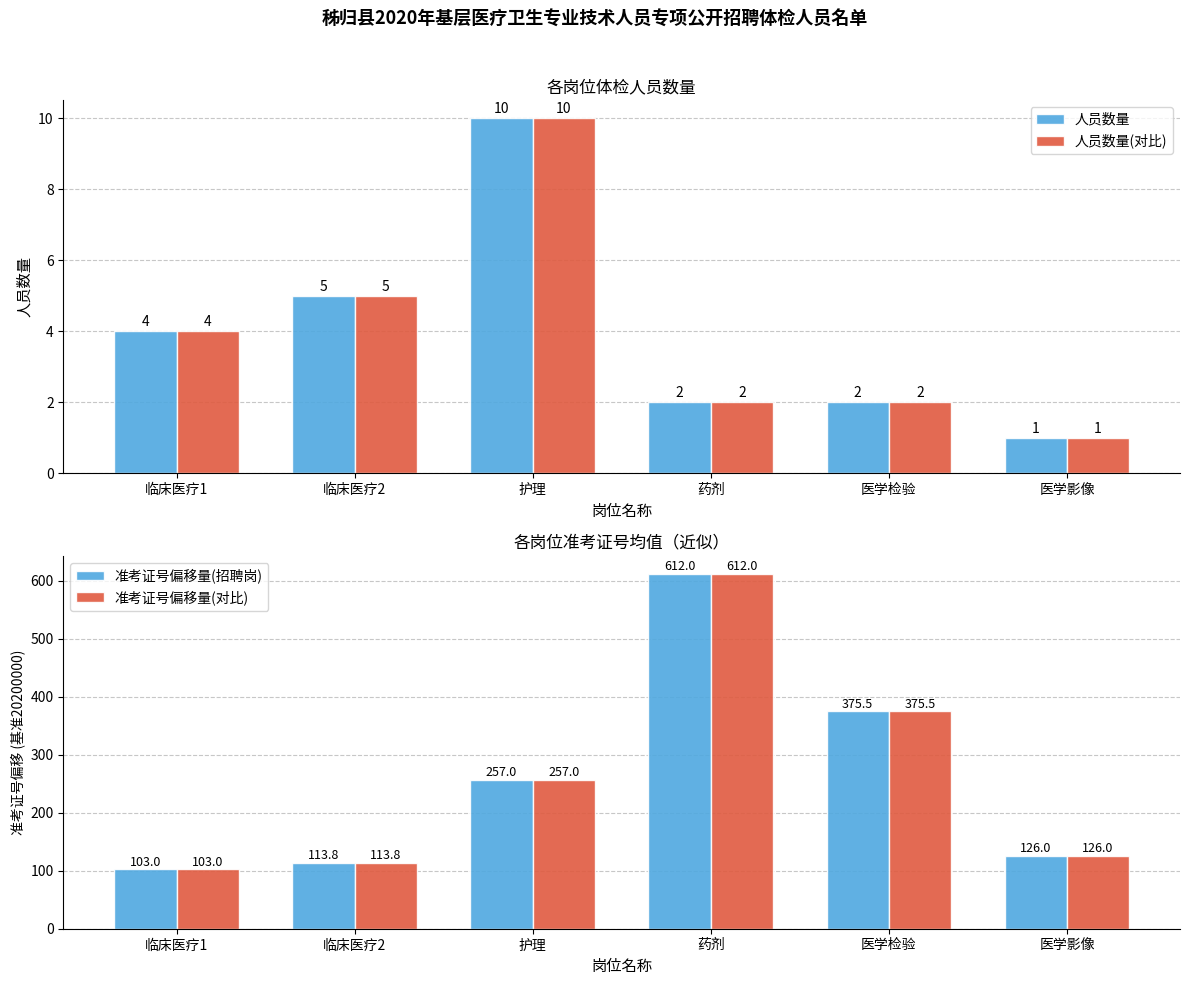

What is the label of the 1st bar from the left?

临床医疗1